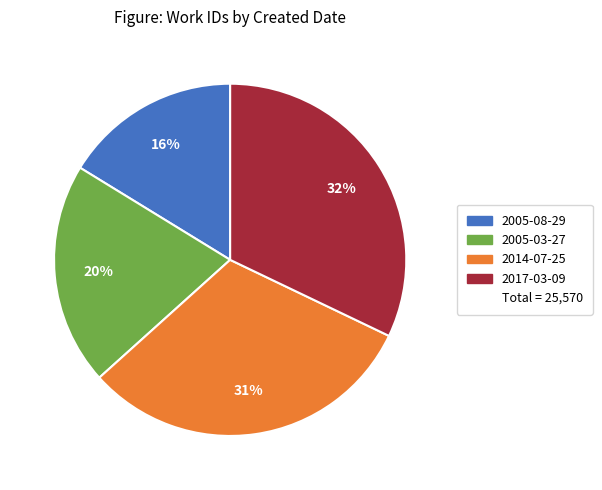

Does any single category account for the majority?

No